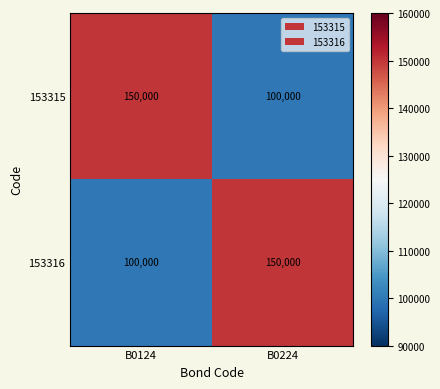

Is the value of 153315 at B0124 greater than the value of 153316 at B0124?

Yes